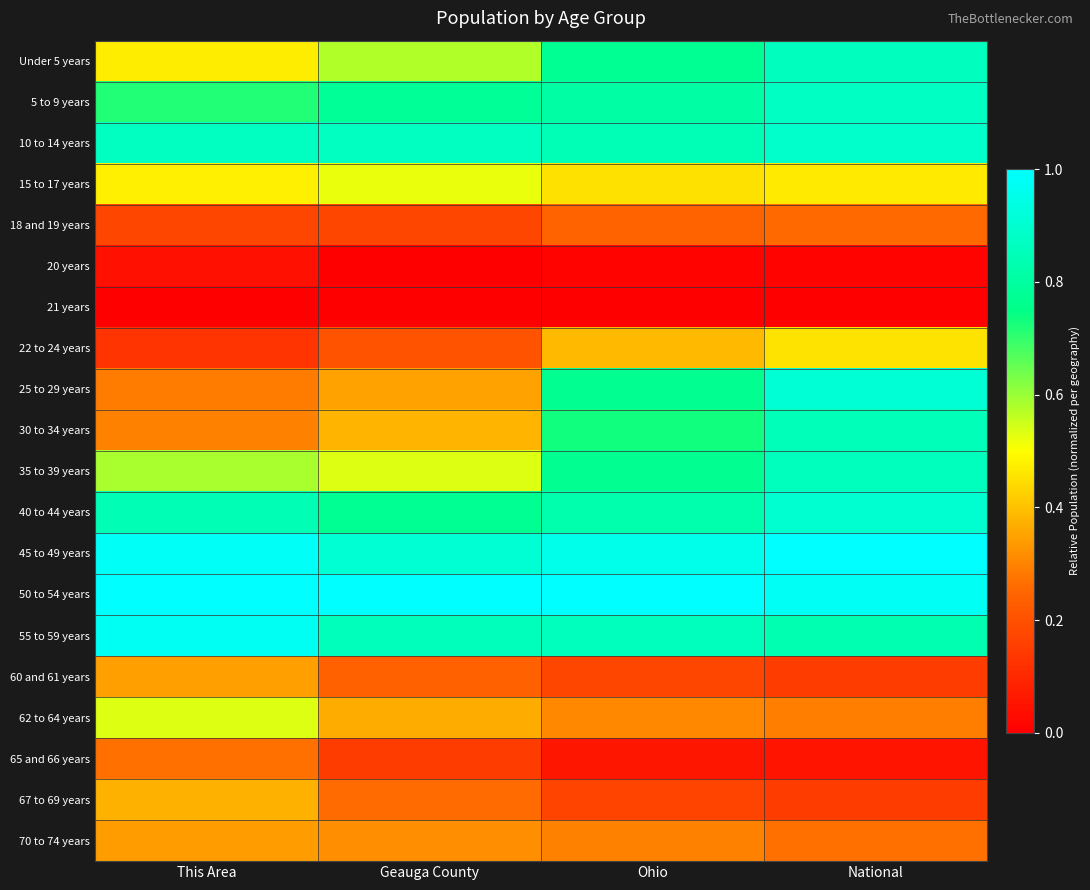

At which category is the sum across all series the highest?

National